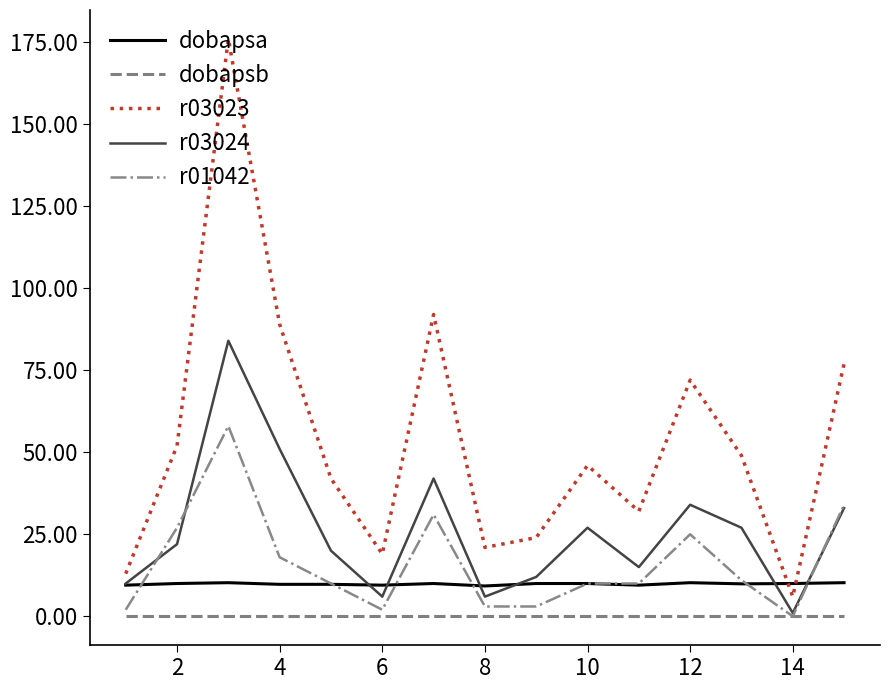

At how many categories does at least one series exceed 127?

1